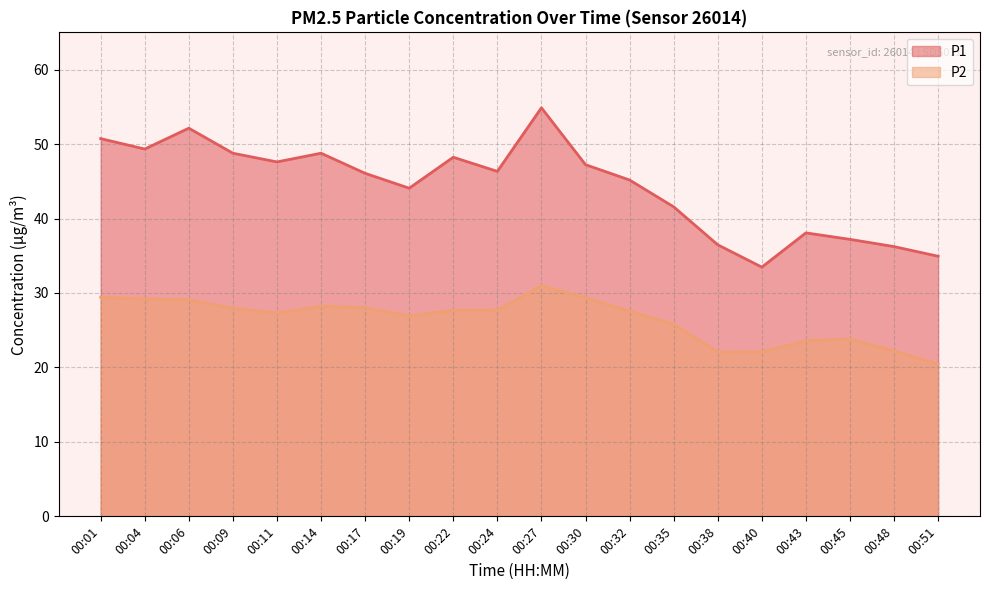

How many series are shown in this chart?

2